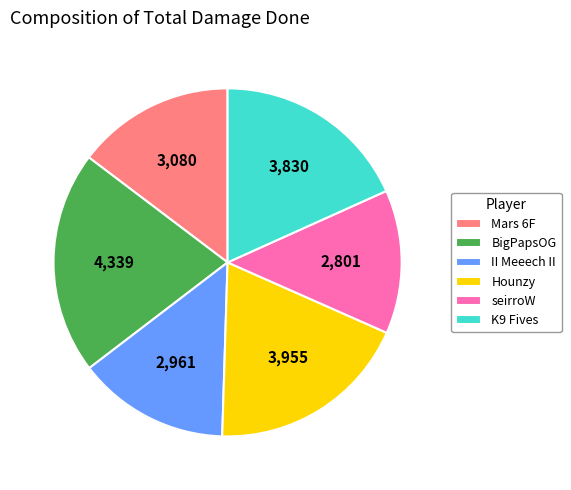

Do BigPapsOG and Hounzy together represent more than half of the pie?

No